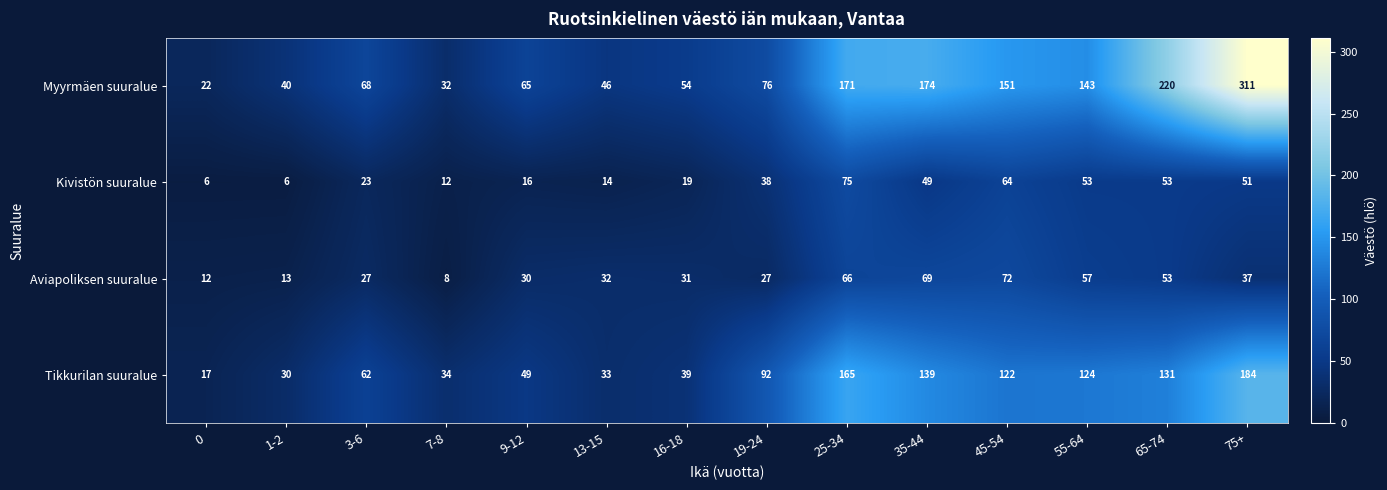

Which category has the highest value in the Tikkurilan suuralue series?

75+